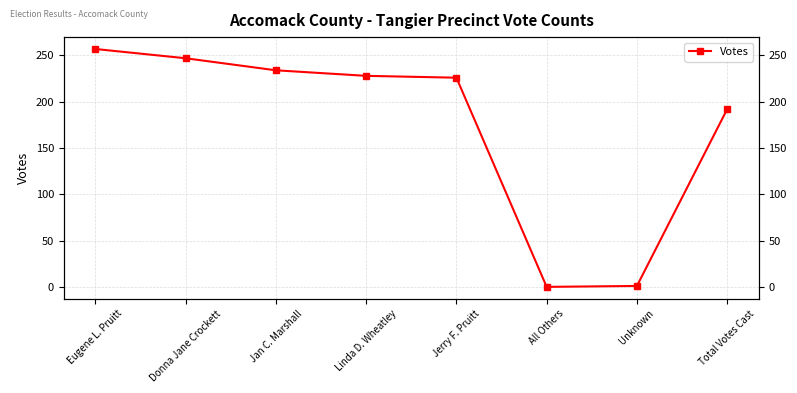

Which label corresponds to the largest value in the chart?

Eugene L. Pruitt